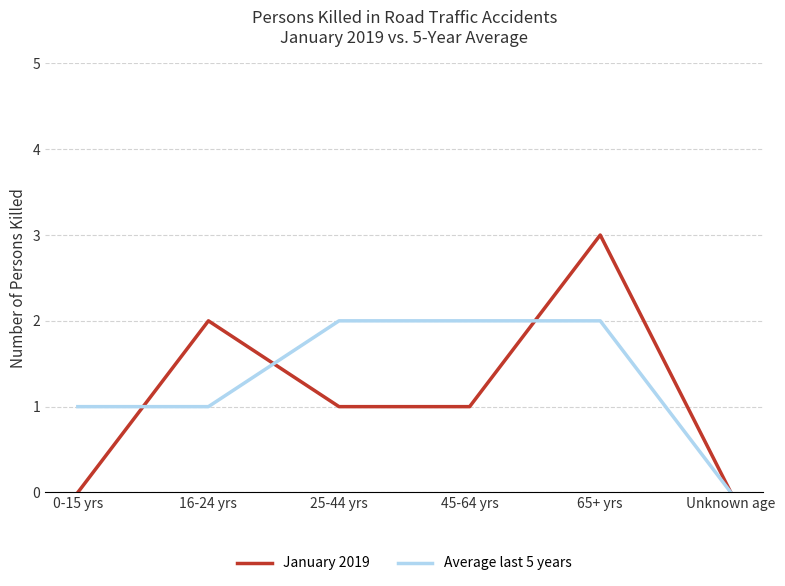

Reading right to left, transcribe all the data shown in this chart.

January 2019: 0	3	1	1	2	0
Average last 5 years: 0	2	2	2	1	1